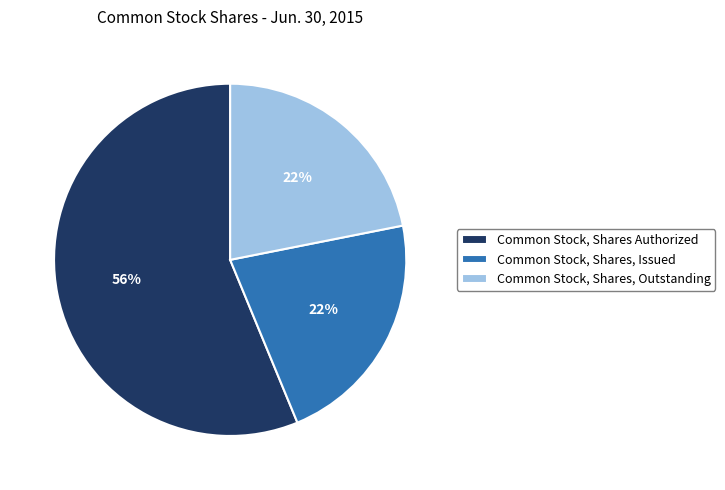

The Common Stock, Shares, Outstanding slice represents 7% of the pie. True or false?

False